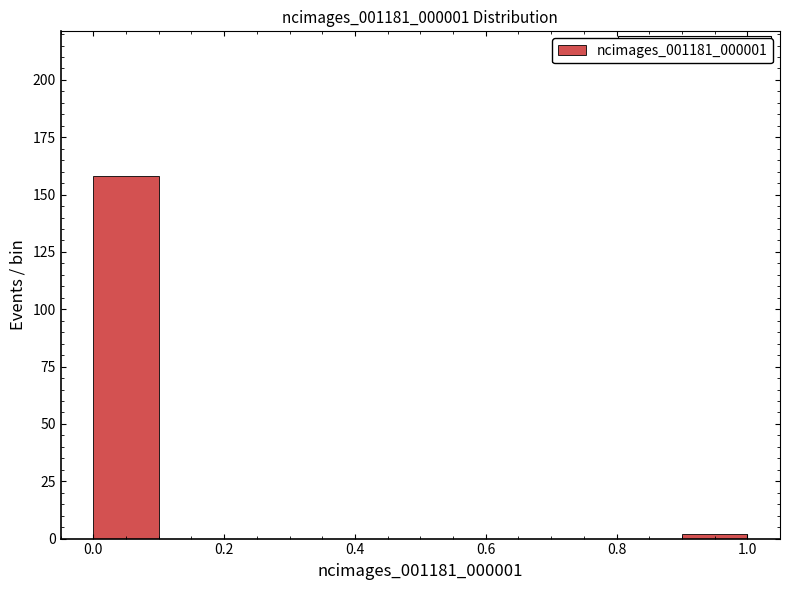

Which range on the x-axis has the tallest bar?

0.0 to 0.1